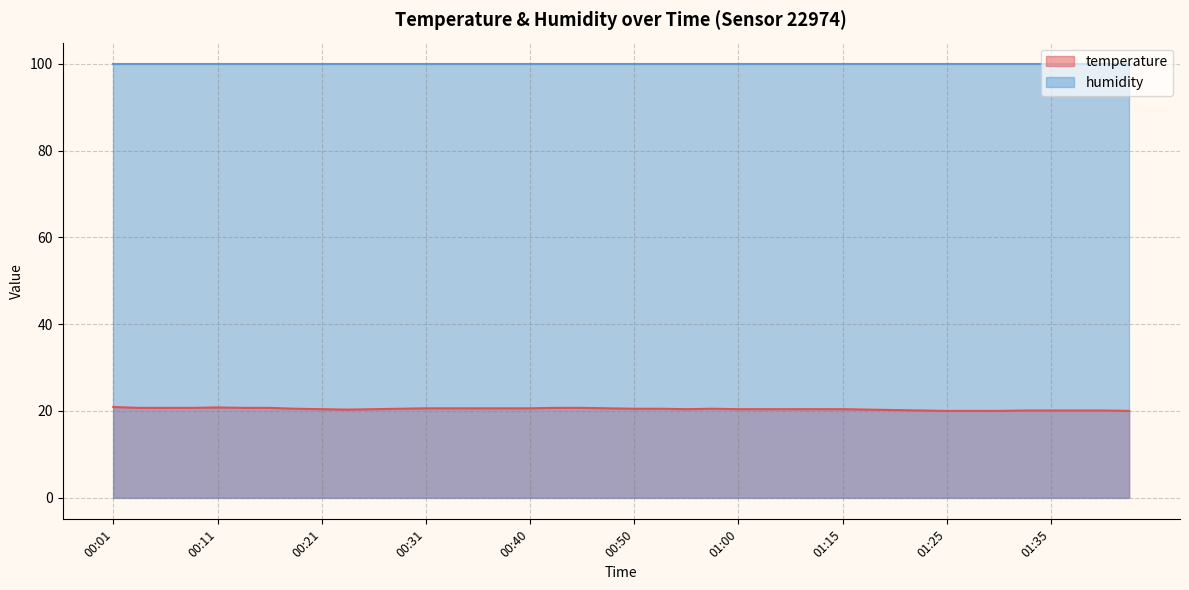

Which series has the largest total across all categories?

humidity